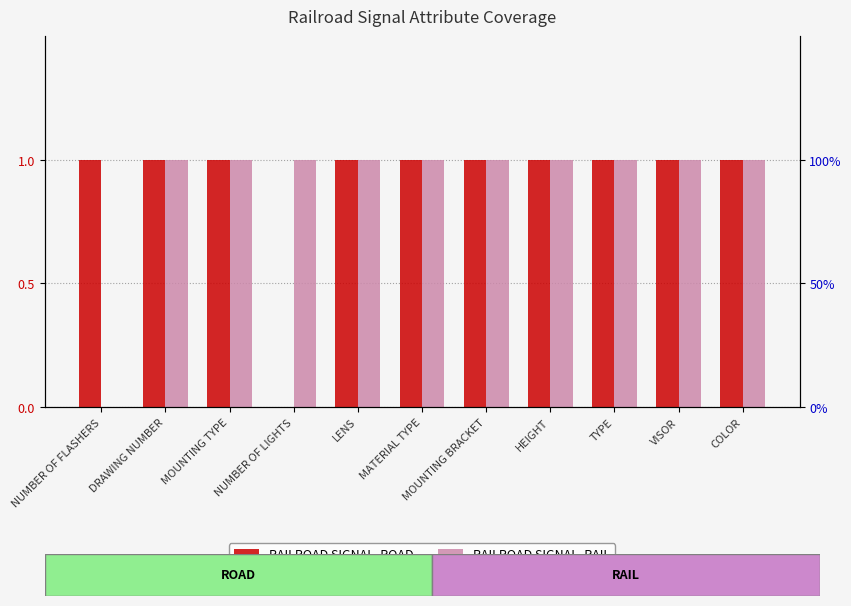

How many data points does each series have?

11